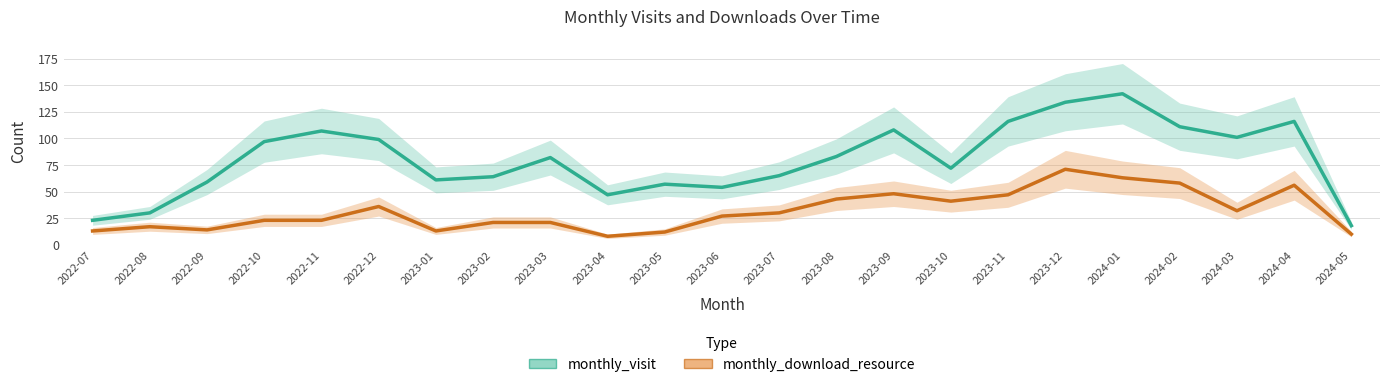

What is the difference between the maximum and minimum values in the monthly_visit series?

124